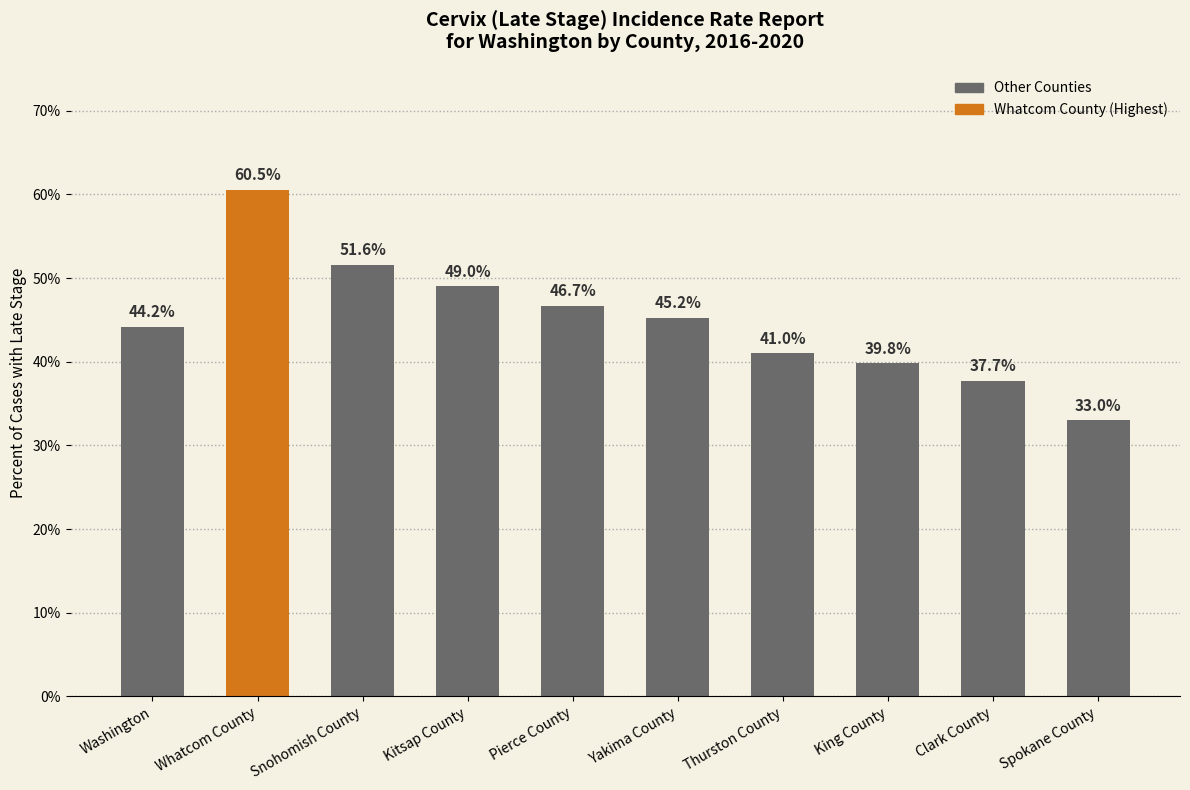

Which category has the highest value across all series?

Whatcom County